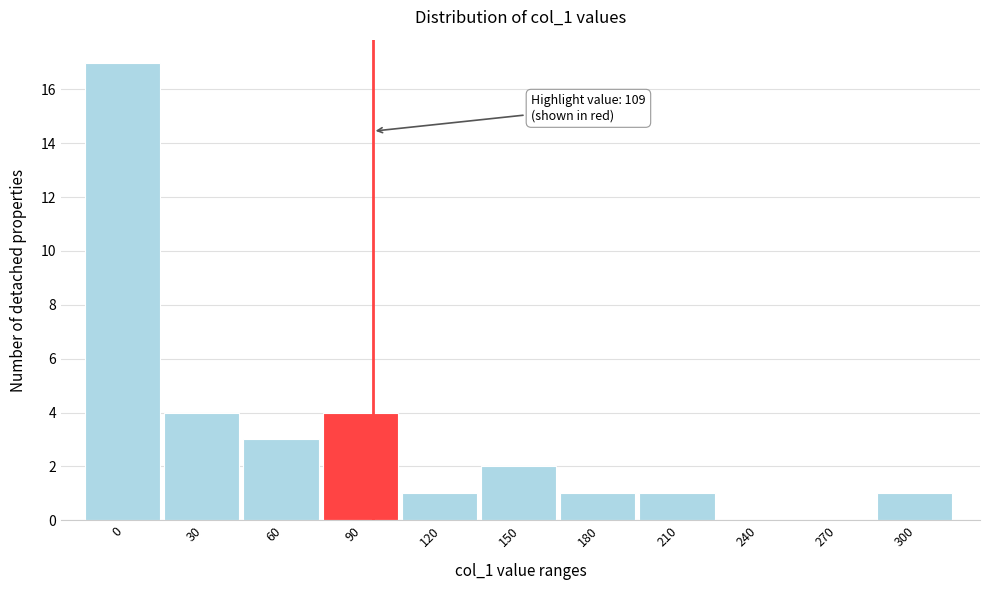

Reading right to left, what are all the values shown in this chart?

300=1	270=0	240=0	210=1	180=1	150=2	120=1	90=4	60=3	30=4	0=17